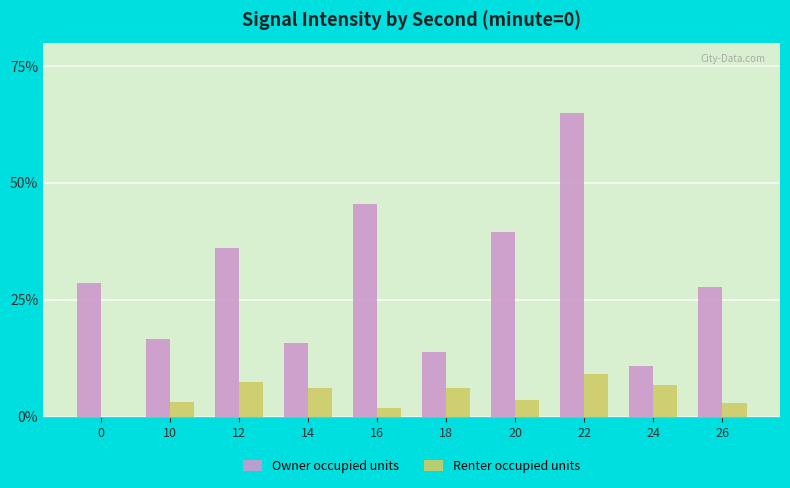

Are the bars grouped side by side (vs. stacked)?

Yes